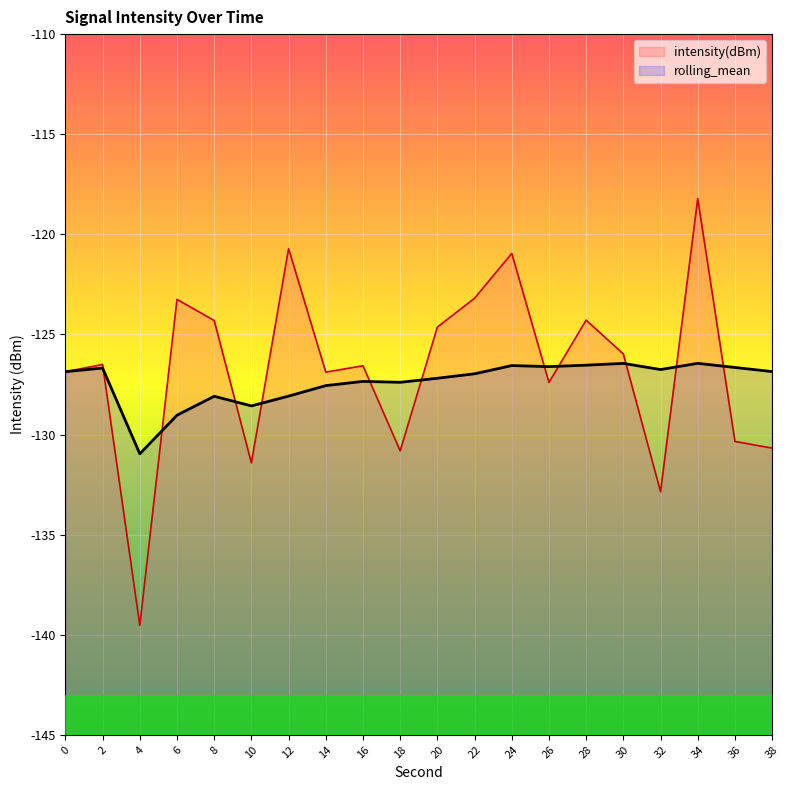

True or false: rolling_mean has a value of -76.8 at 26.

False